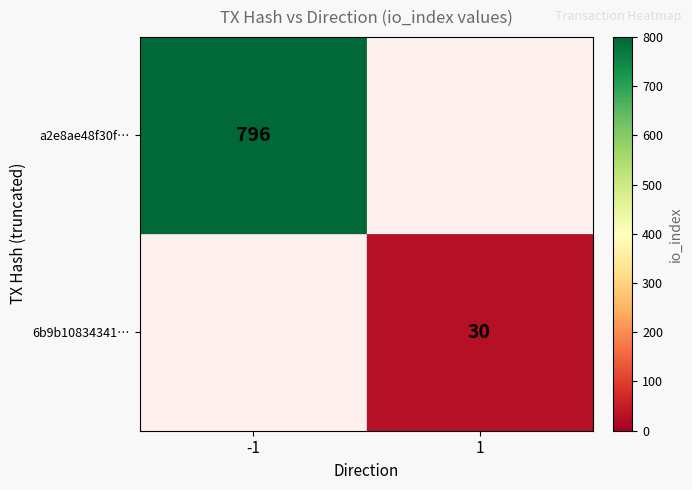

The value of a2e8ae48f30f… at -1 is 796. True or false?

True